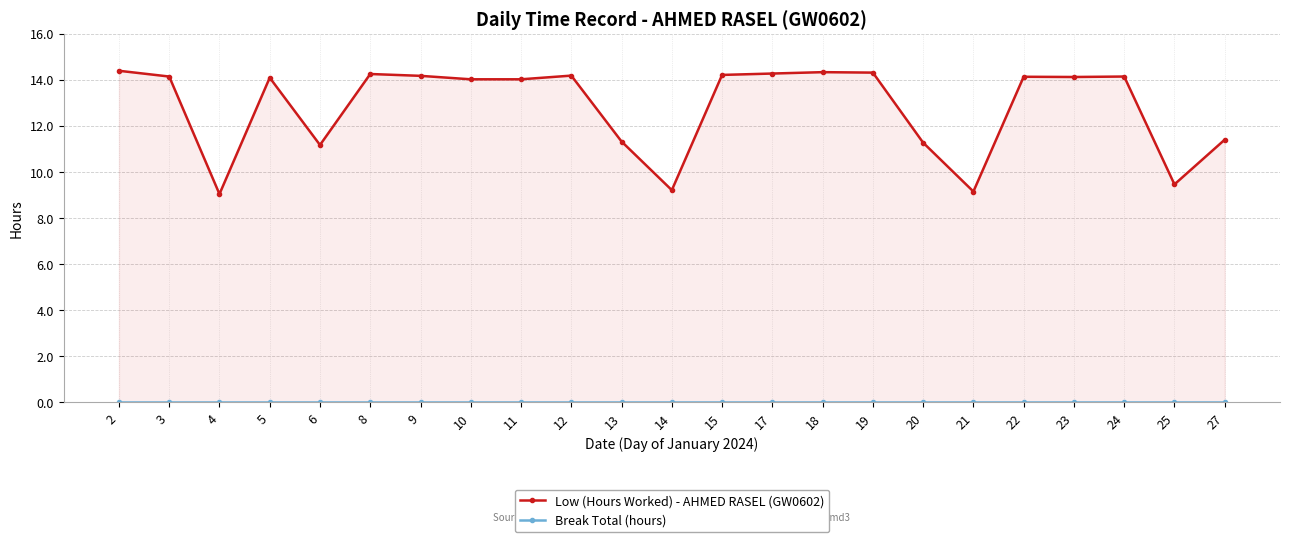

What is the value of the Low (Hours Worked) - AHMED RASEL (GW0602) point at the 6th from the left?

14.2